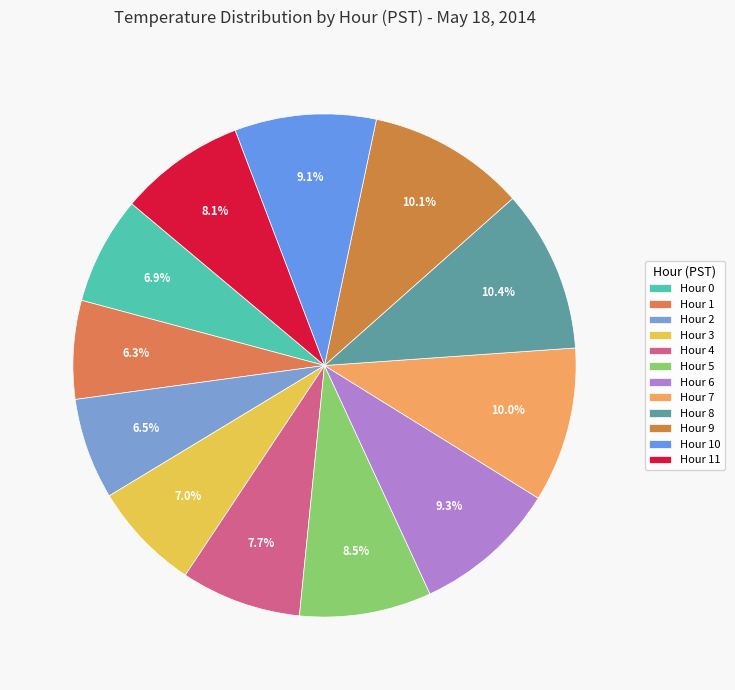

Is Hour 9 the majority of the pie?

No